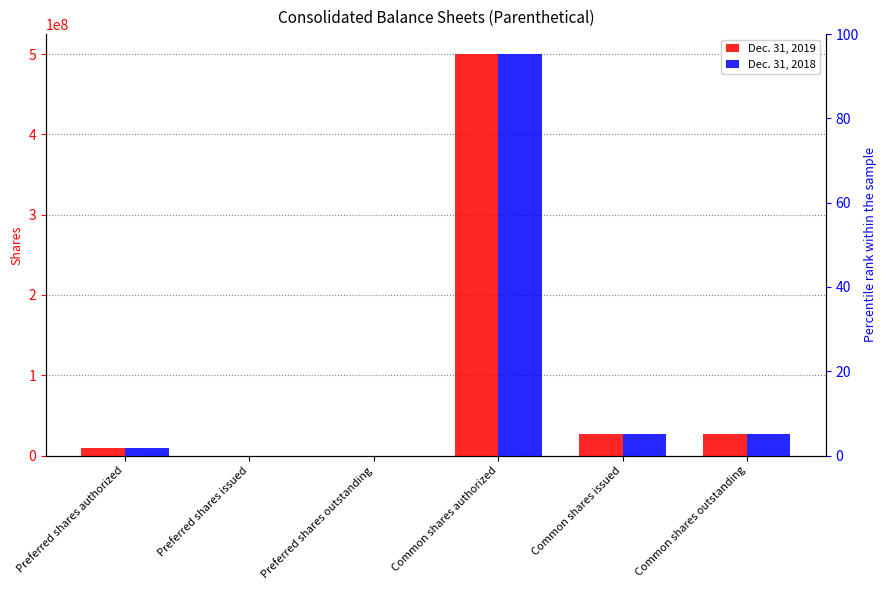

Reading left to right, list all the values displayed in this chart.

Dec. 31, 2019: 10000000	0	0	500000000	27255082	27255082
Dec. 31, 2018: 10000000	0	0	500000000	26922000	26922000